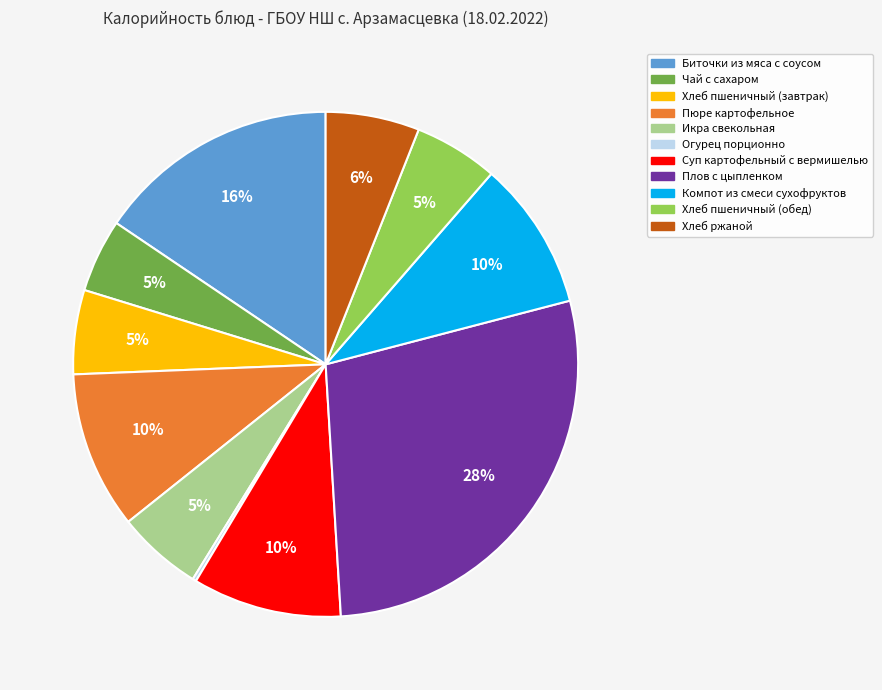

To the nearest percent, what percentage of the pie is Хлеб пшеничный (завтрак)?

5%